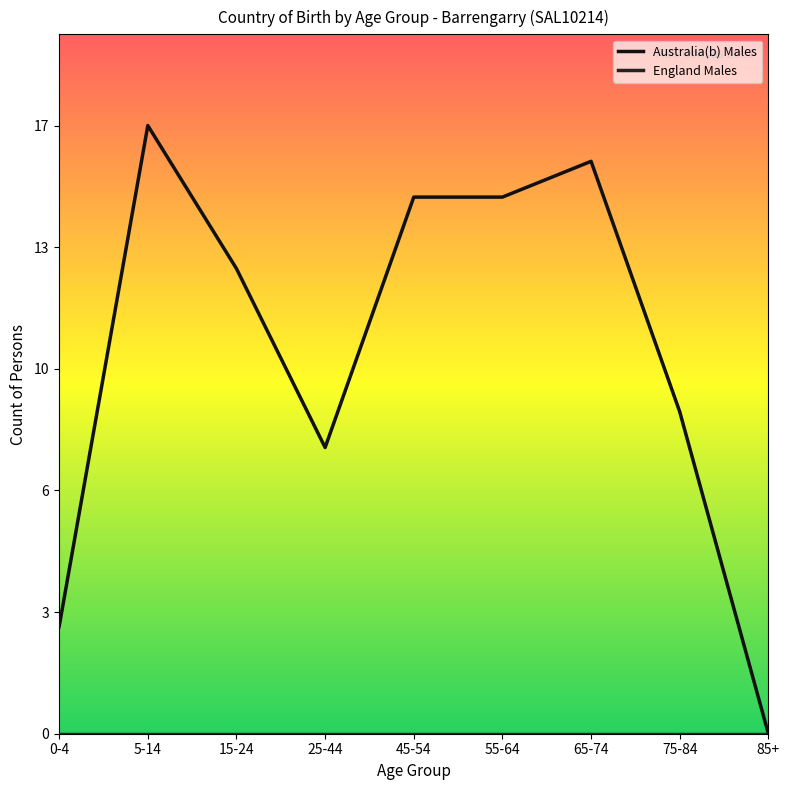

True or false: Australia(b) Males has a value of 13 at 15-24.

True